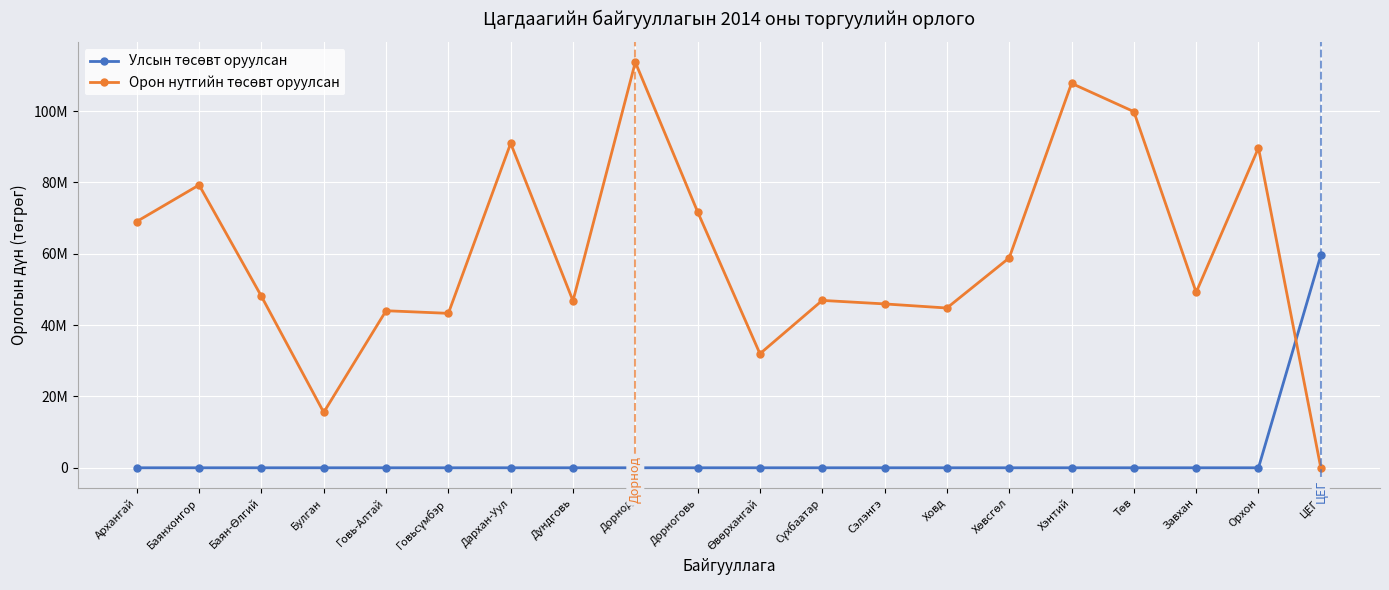

Reading right to left, extract all data points from this chart.

Улсын төсөвт оруулсан: 59567000	0	0	0	0	0	0	0	0	0	0	0	0	0	0	0	0	0	0	0
Орон нутгийн төсөвт оруулсан: 0	89679000	49190900	99843700	107770500	58844500	44789600	45938000	46919500	31968000	71745000	113700000	46794000	90956803	43295200	44027900	15537000	48076800	79278500	69039950